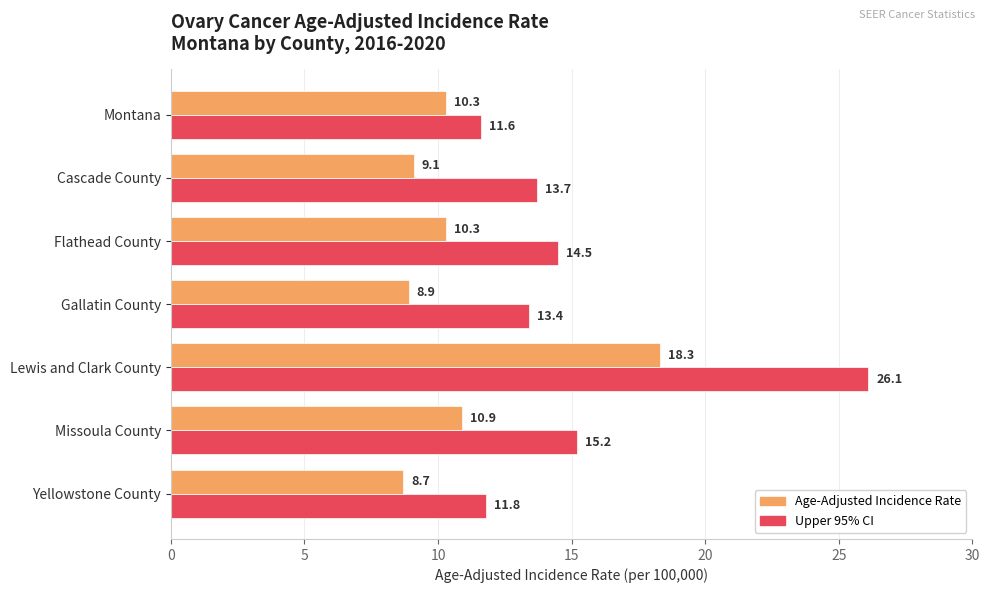

List the series in order of their peak value, lowest first.

Age-Adjusted Incidence Rate, Upper 95% CI